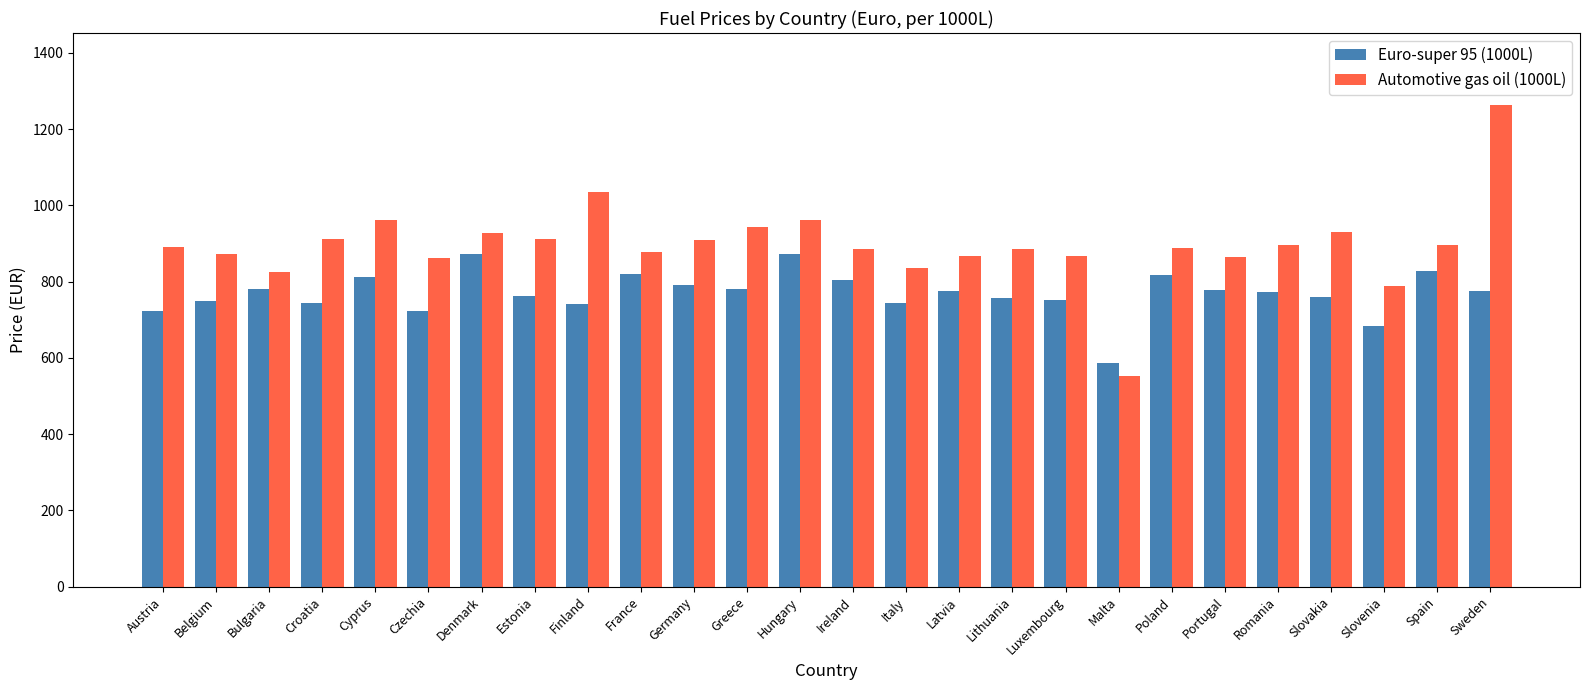

What is the sum of all Euro-super 95 (1000L) values?

20008.0